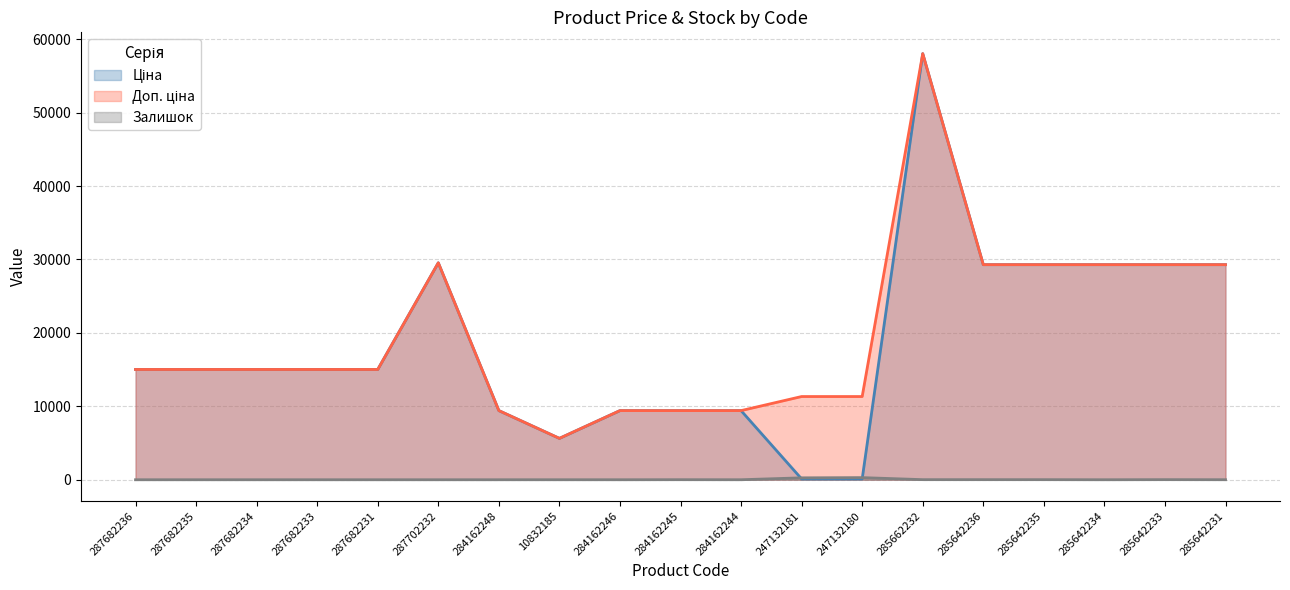

How many lines are shown in the chart?

3